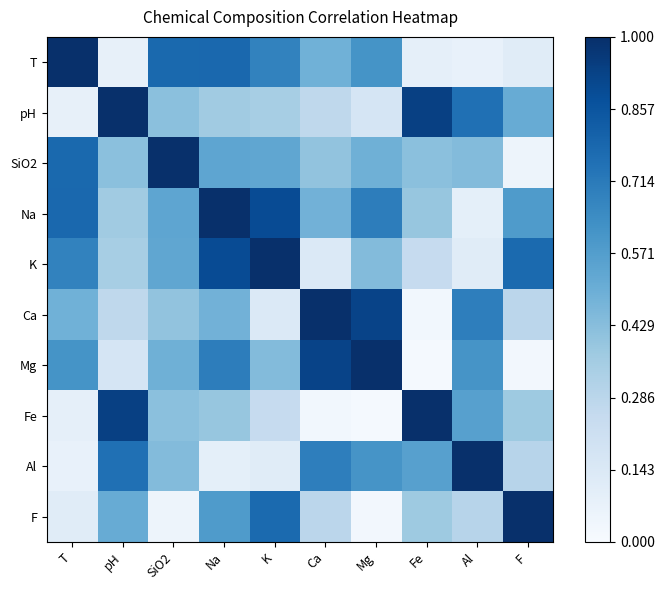

How many data points does each series have?

10